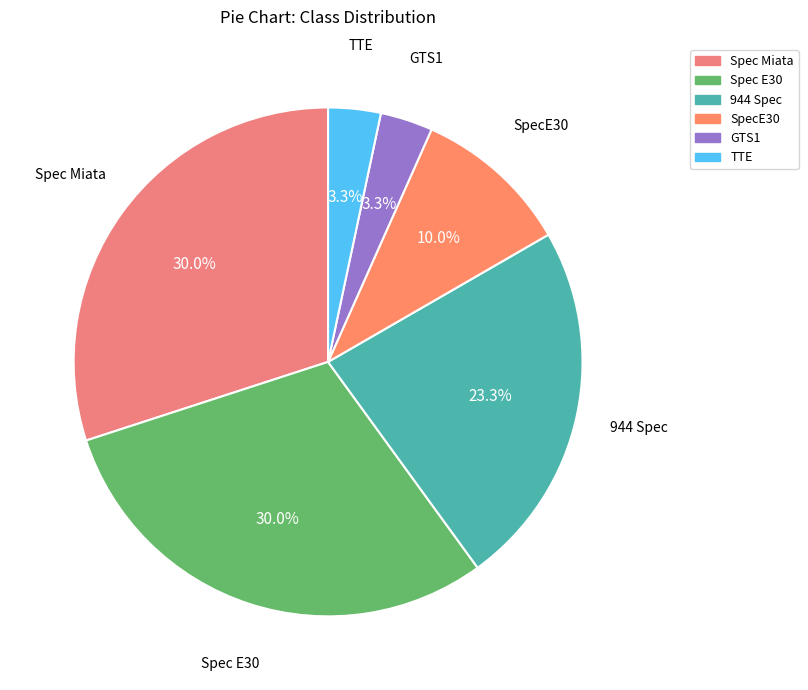

Approximately how many times larger is the value at GTS1 compared to TTE?

1.0